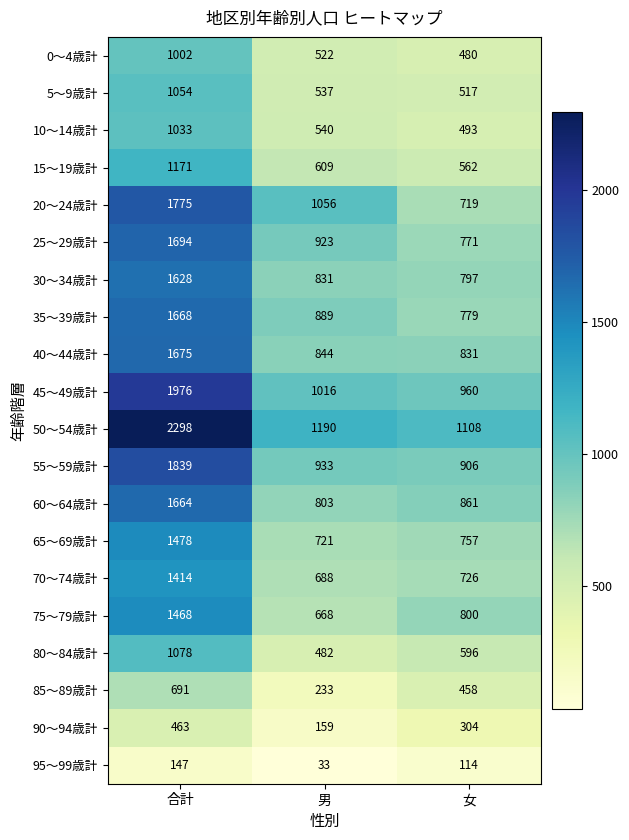

Which label corresponds to the smallest value in the chart?

男